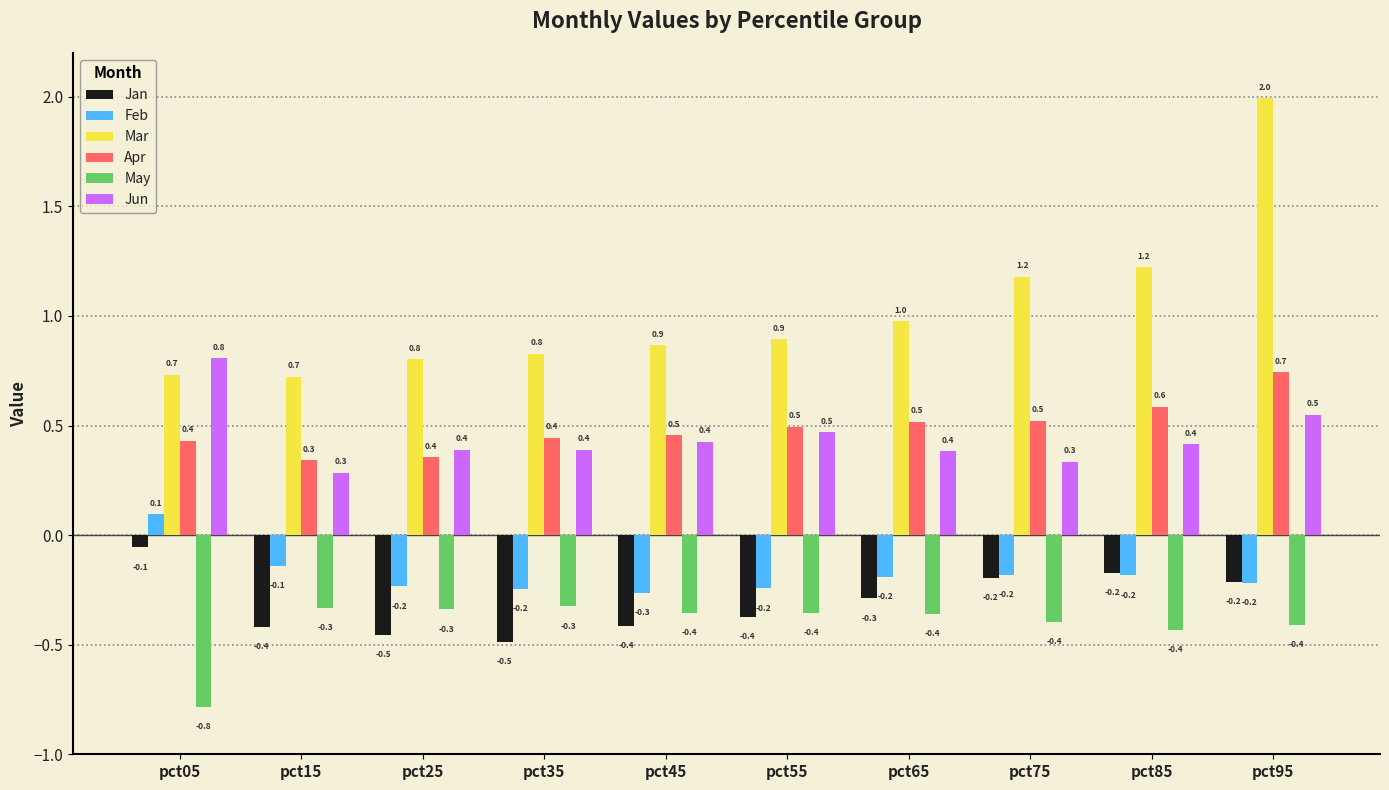

True or false: Mar has a value of 0.7 at pct05.

True